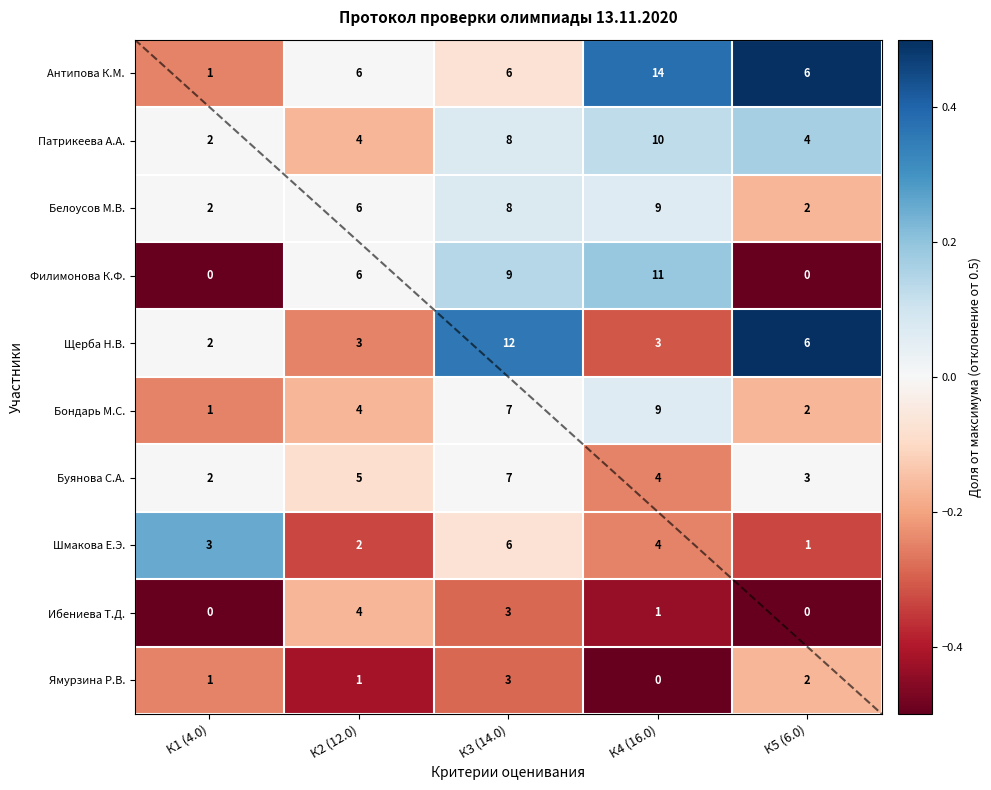

What is the average value of the Щерба Н.В. series?

5